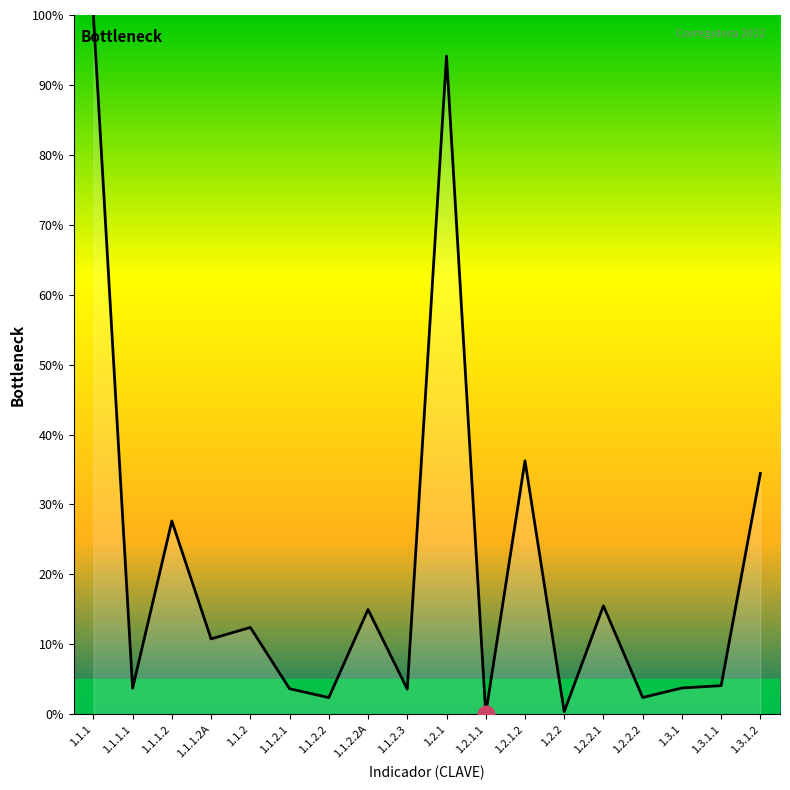

Between 1.1.1 and 1.1.1.1, which is larger?

1.1.1